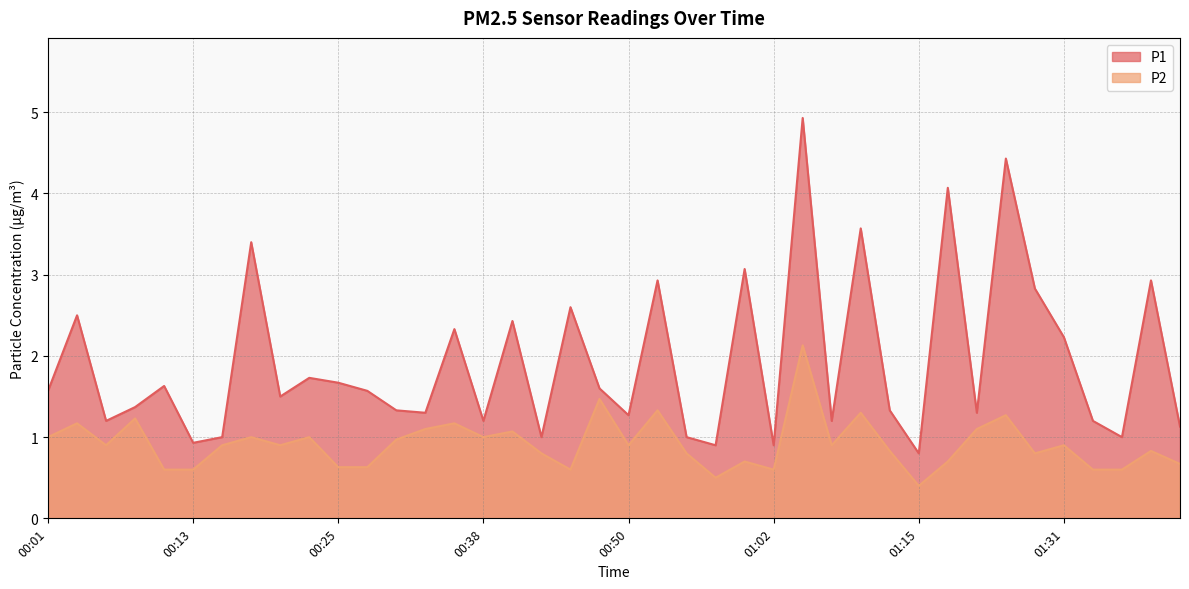

What is the minimum value shown in the chart?

0.4